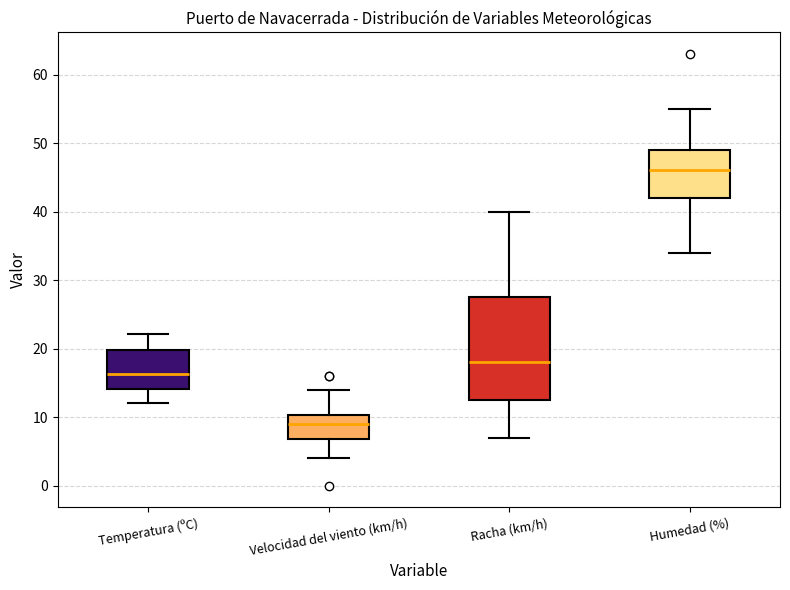

Which box has the highest median line?

Humedad (%)